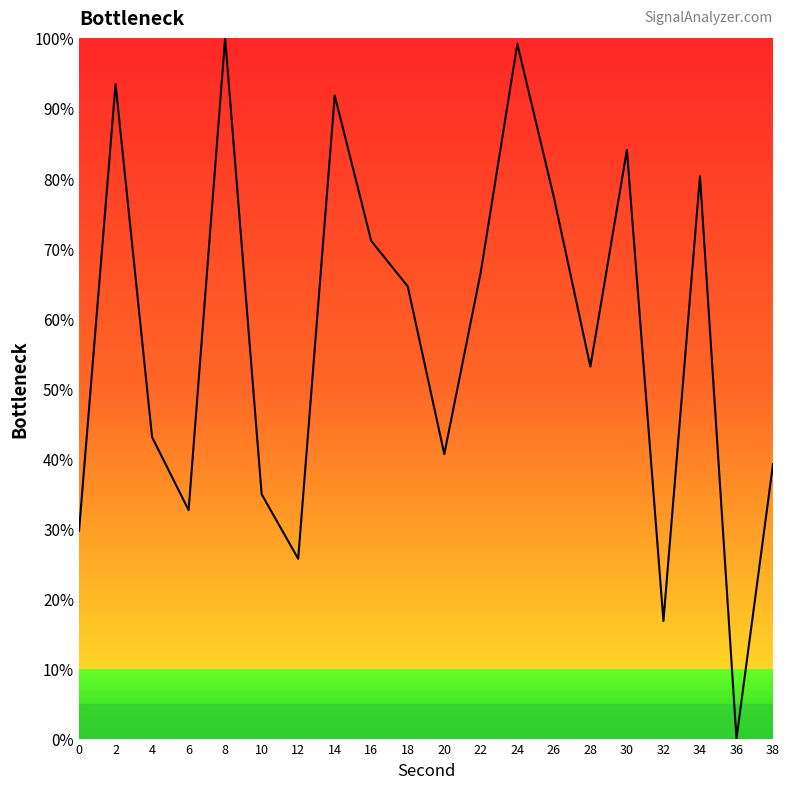

Does the chart display data point markers on the line(s)?

No